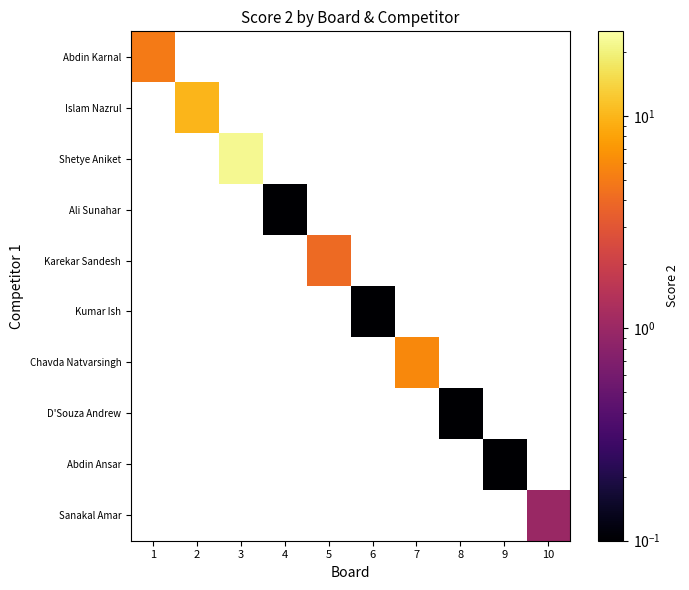

At how many categories does at least one series exceed 9?

2